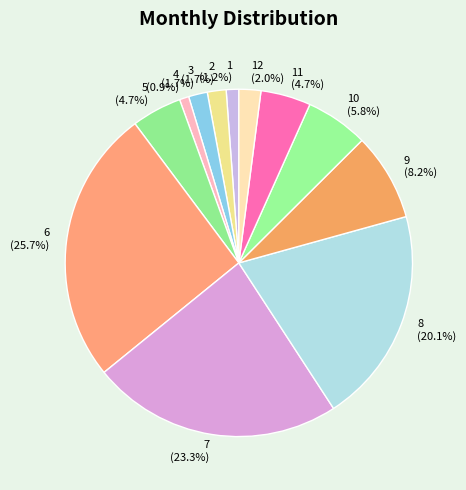

Which has a higher value, 5 or 2?

5